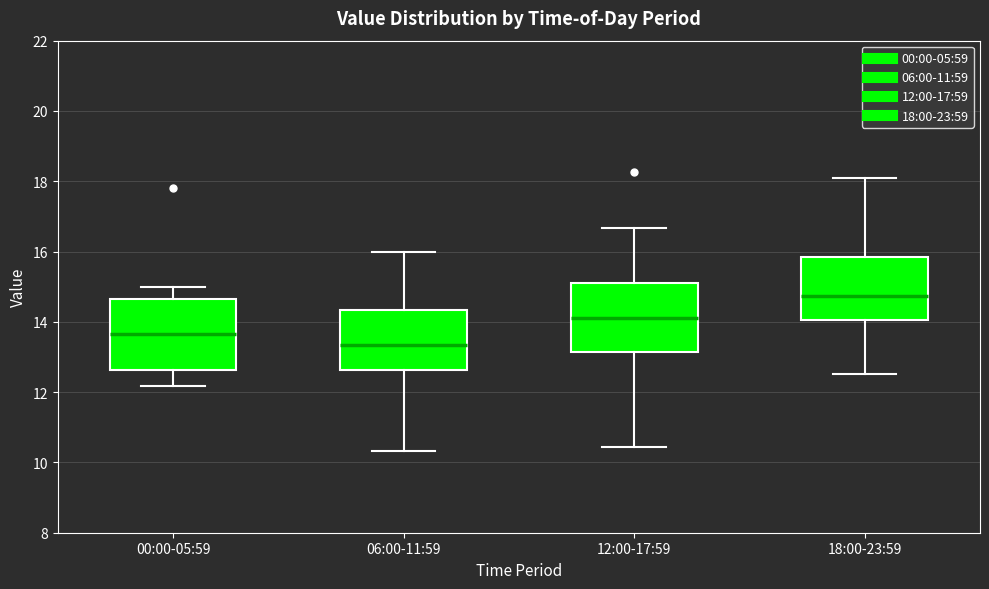

Reading left to right, read every box against the y-axis: the position of its median line, the range the box covers, and the ends of its whiskers. The values are not printed on the chart, so give them approximately, as read against the axis.

00:00-05:59: median 13.6, box 12.6 to 14.6, whiskers 12.2 to 15.0
06:00-11:59: median 13.4, box 12.6 to 14.4, whiskers 10.4 to 16.0
12:00-17:59: median 14.2, box 13.2 to 15.2, whiskers 10.4 to 16.6
18:00-23:59: median 14.8, box 14.0 to 15.8, whiskers 12.6 to 18.2